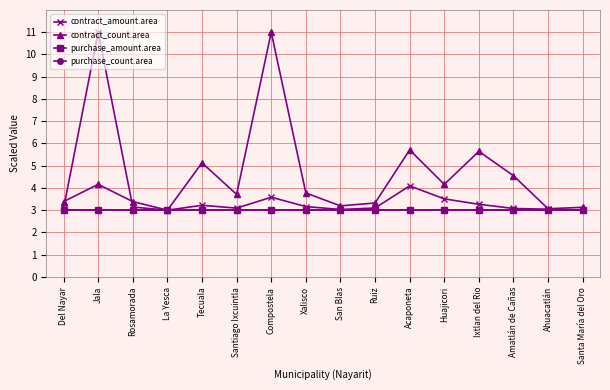

Reading left to right, extract all data points from this chart.

contract_amount.area: 3.1	11.0	3.1	3.0	3.2	3.1	3.6	3.2	3.0	3.1	4.1	3.5	3.3	3.1	3.0	3.0
contract_count.area: 3.4	4.2	3.4	3.0	5.1	3.7	11.0	3.8	3.2	3.3	5.7	4.2	5.6	4.5	3.1	3.1
purchase_amount.area: 3.0	3.0	3.0	3.0	3.0	3.0	3.0	3.0	3.0	3.0	3.0	3.0	3.0	3.0	3.0	3.0
purchase_count.area: 3.0	3.0	3.0	3.0	3.0	3.0	3.0	3.0	3.0	3.0	3.0	3.0	3.0	3.0	3.0	3.0